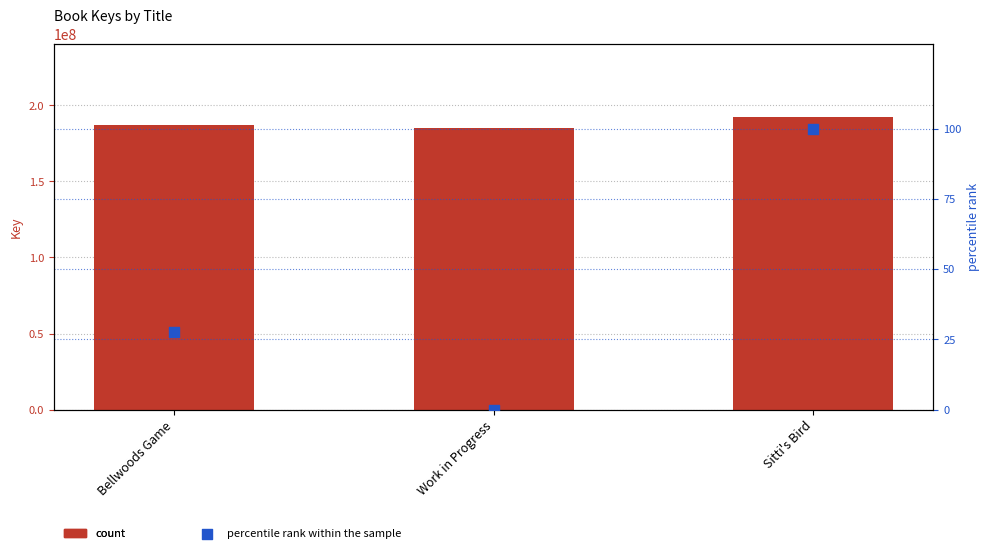

At how many categories does at least one series exceed 41298174?

3